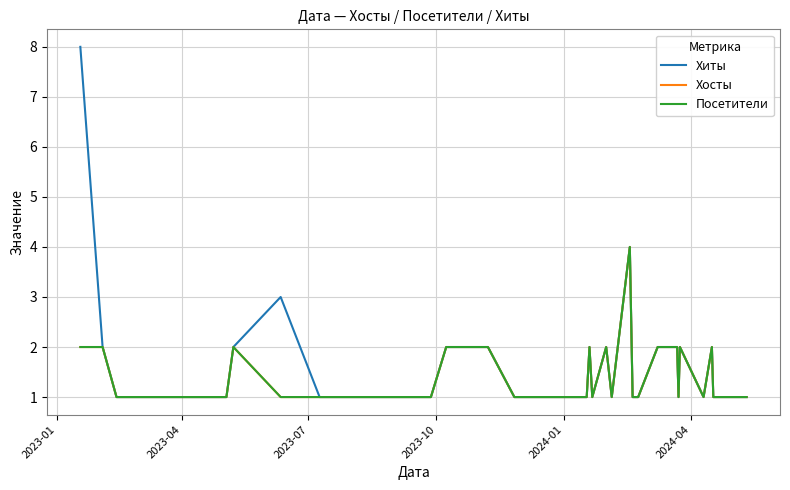

True or false: Посетители and Хиты cross at least once.

False